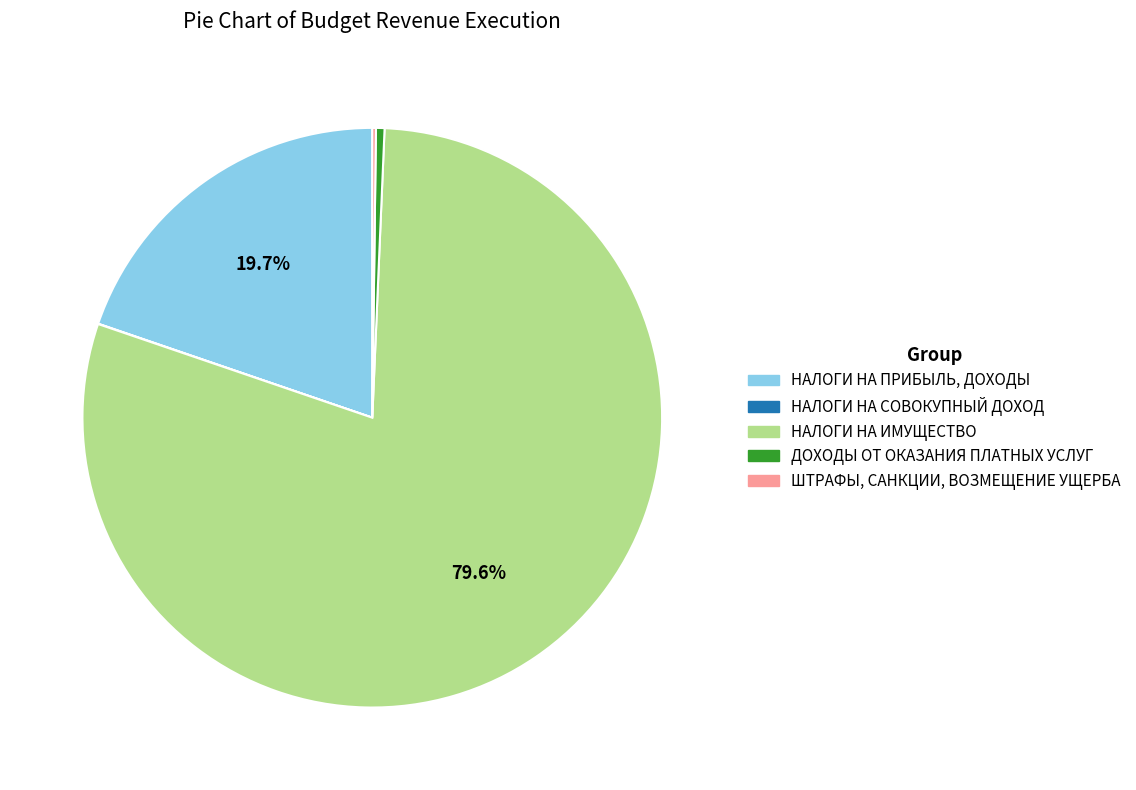

What is the majority slice?

НАЛОГИ НА ИМУЩЕСТВО